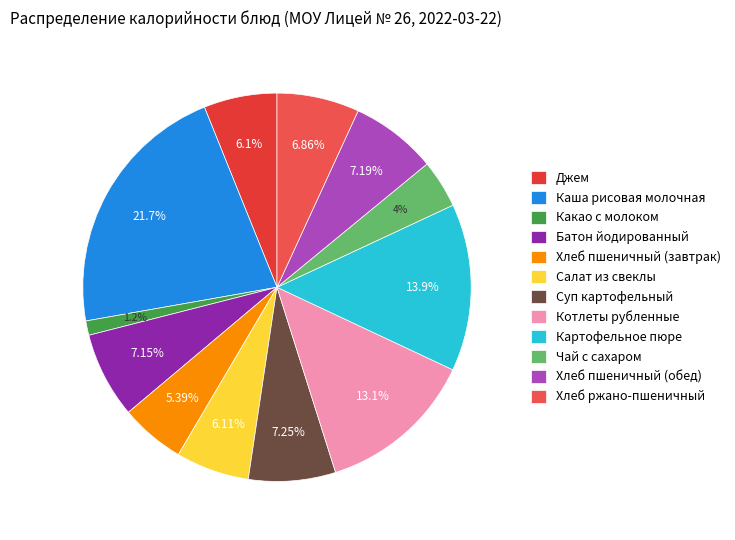

Is it true that Хлеб пшеничный (обед) is 7% of the pie?

True